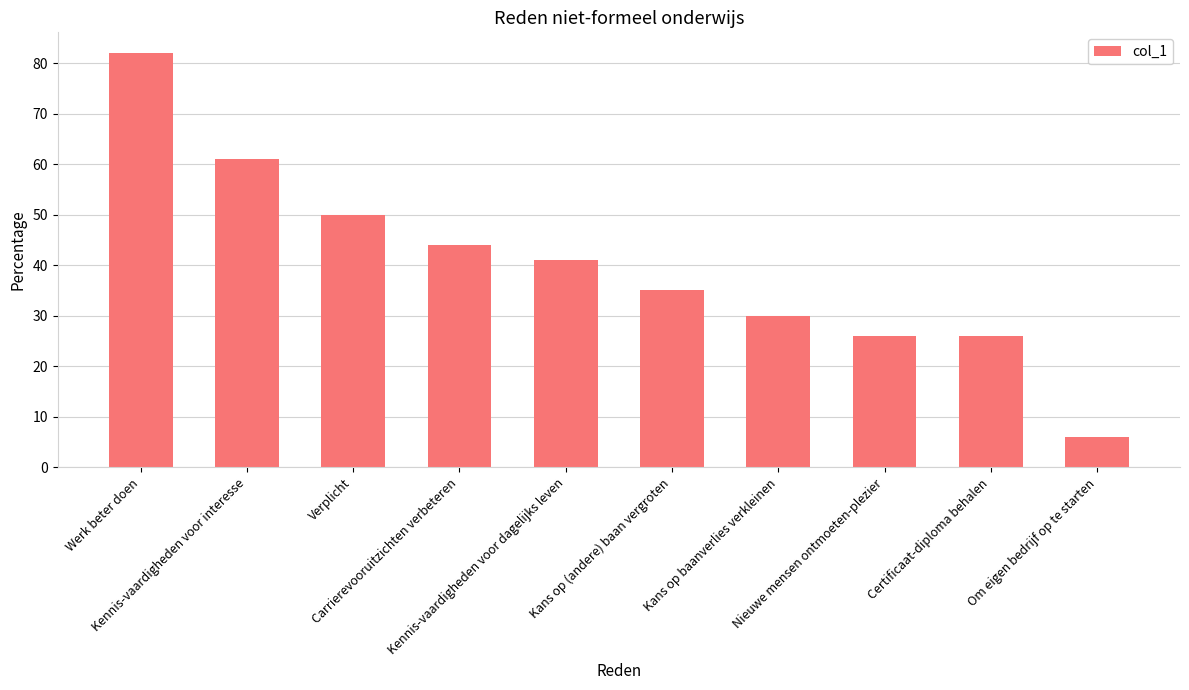

What is the greatest value displayed?

82